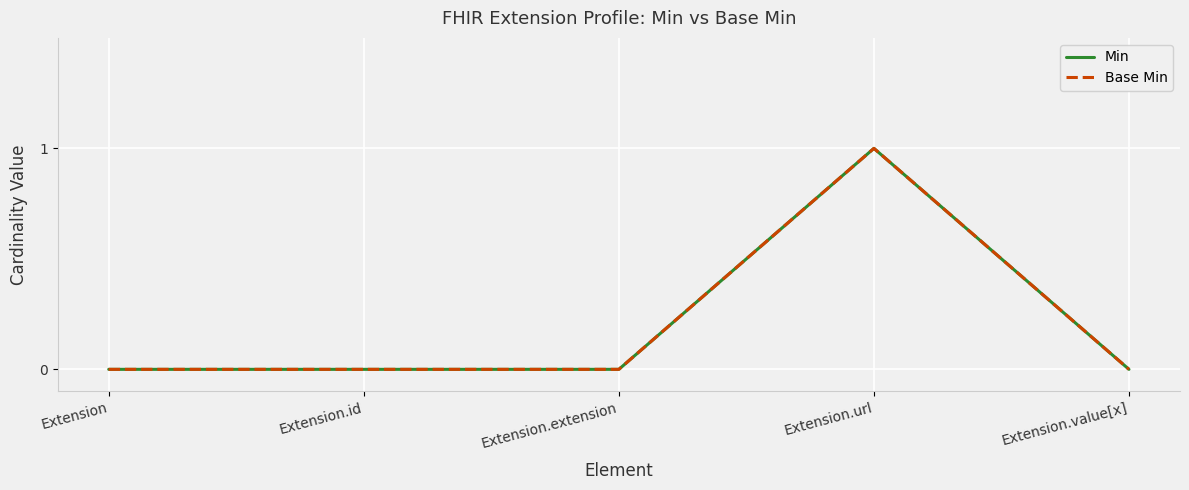

Reading left to right, what are all the values shown in this chart?

Min: Extension=0	Extension.id=0	Extension.extension=0	Extension.url=1	Extension.value[x]=0
Base Min: Extension=0	Extension.id=0	Extension.extension=0	Extension.url=1	Extension.value[x]=0